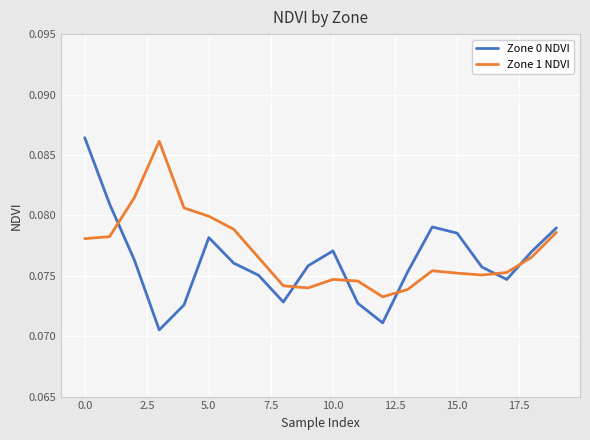

List the series in order of their peak value, lowest first.

Zone 1 NDVI, Zone 0 NDVI